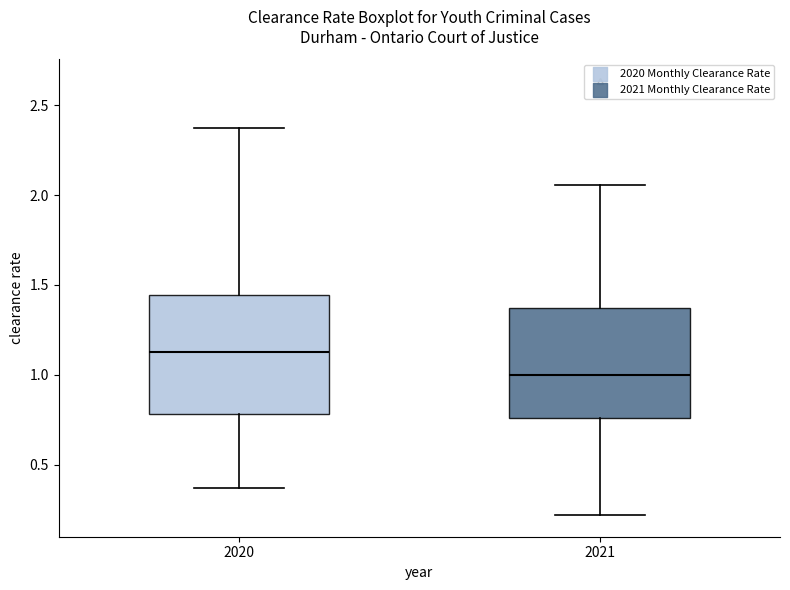

Which box is the tallest, from its lower edge to its upper edge?

2020